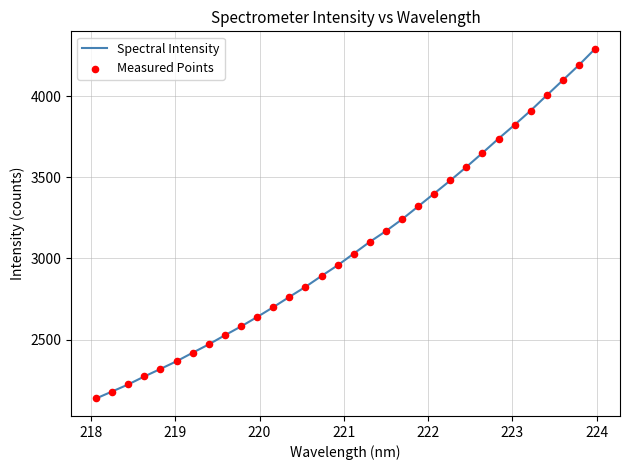

What is the minimum value shown in the chart?

2137.1